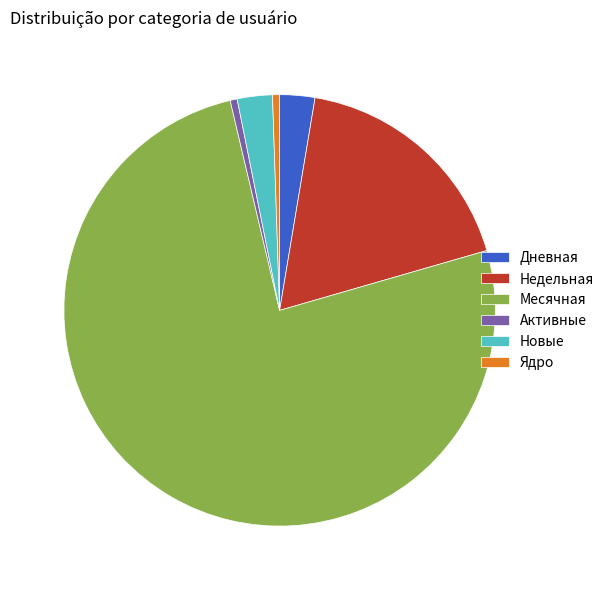

Count the number of slices in the pie.

6